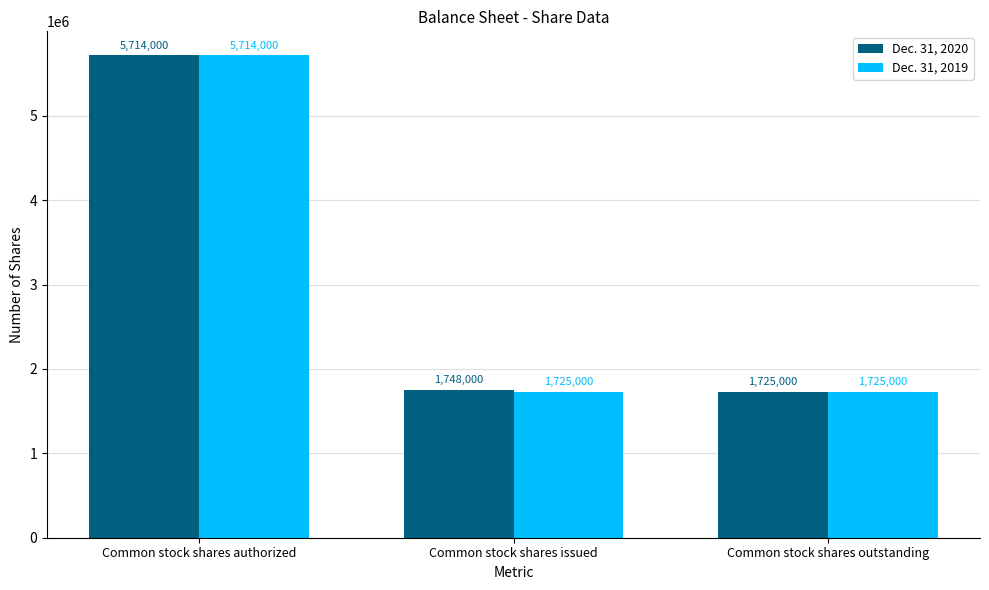

How many groups of bars are there?

3